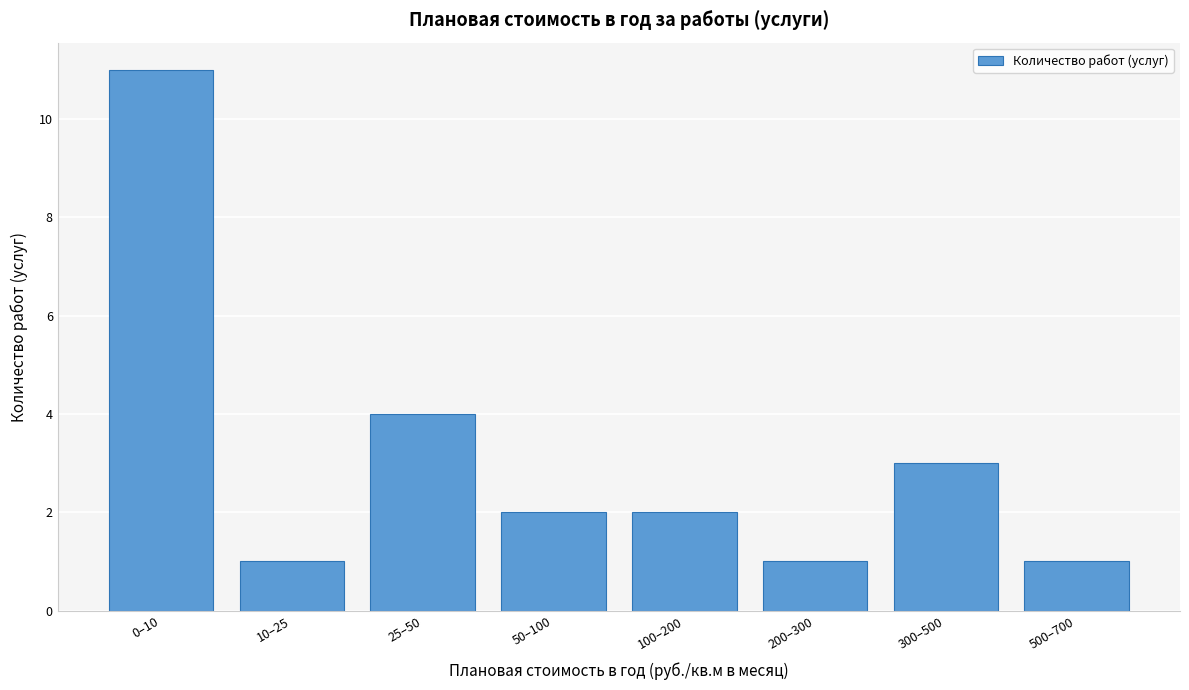

Reading right to left, transcribe all the data shown in this chart.

1	3	1	2	2	4	1	11